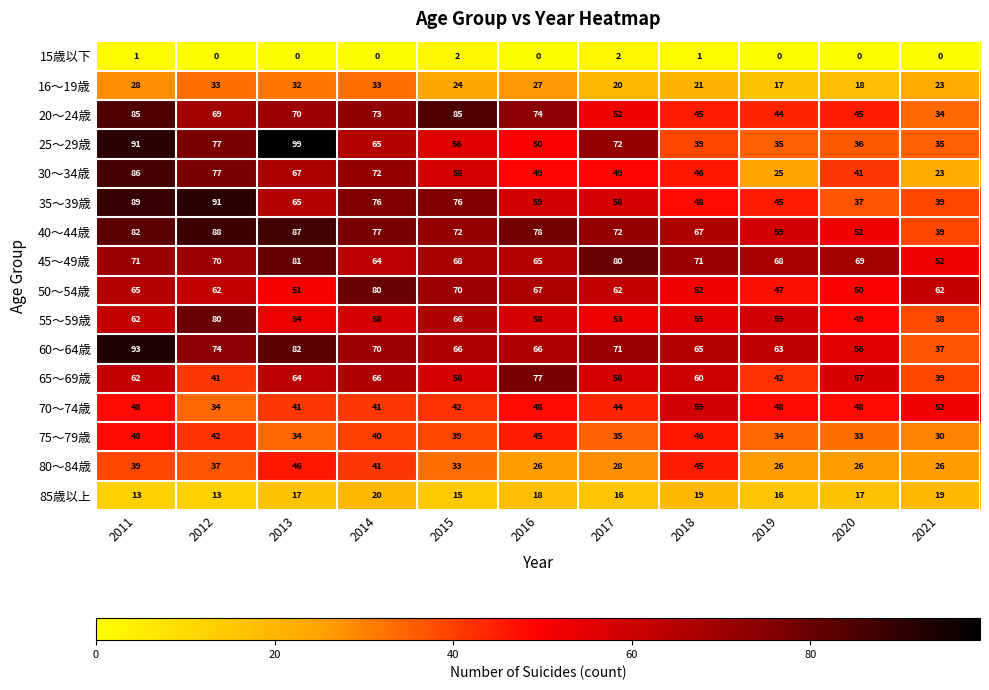

Rank the series at 2016 from highest to lowest value.

40～44歳, 65～69歳, 20～24歳, 50～54歳, 60～64歳, 45～49歳, 35～39歳, 55～59歳, 25～29歳, 30～34歳, 70～74歳, 75～79歳, 16～19歳, 80～84歳, 85歳以上, 15歳以下